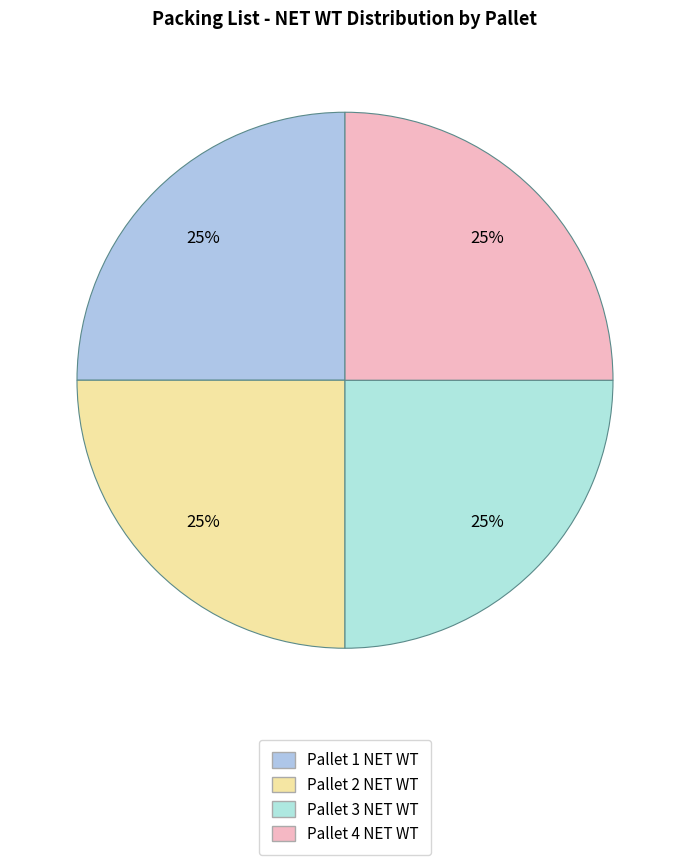

How many segments does this pie chart have?

4